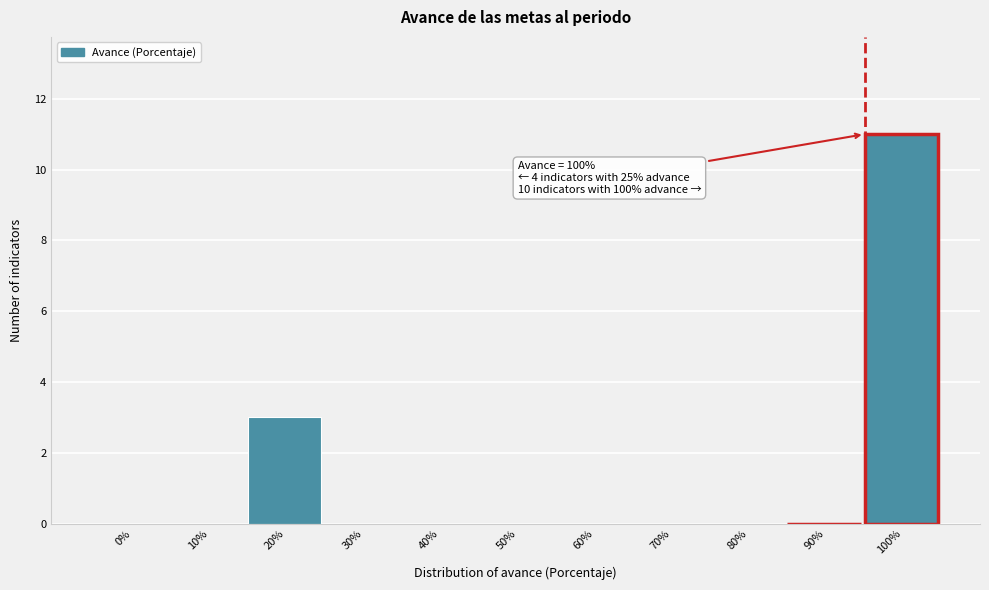

Reading right to left, list all the values displayed in this chart.

100%=11	90%=0	80%=0	70%=0	60%=0	50%=0	40%=0	30%=0	20%=3	10%=0	0%=0